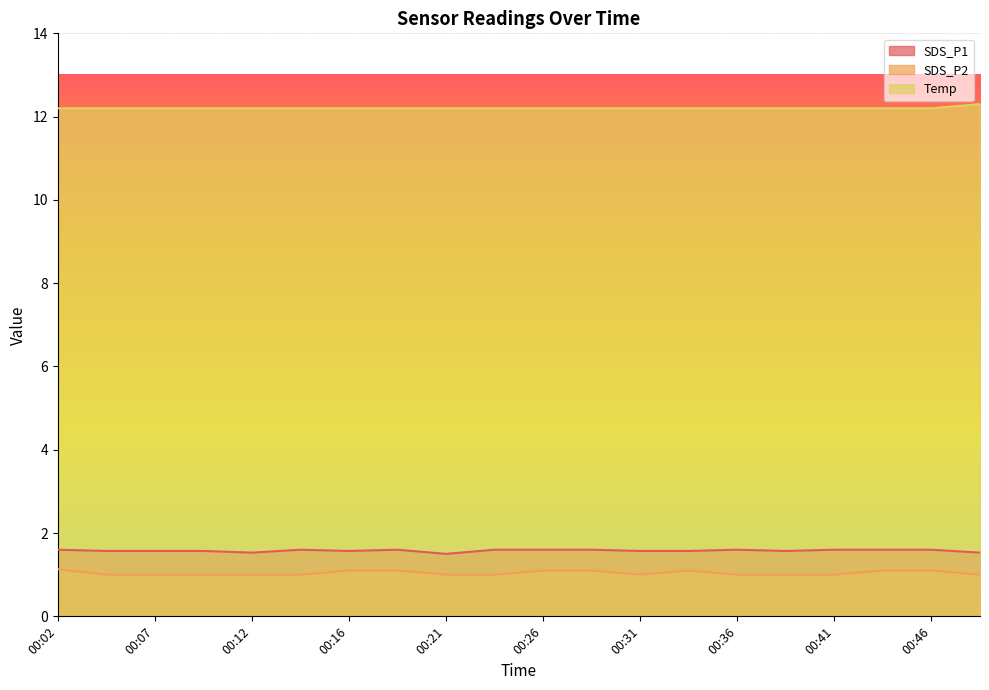

At how many categories does at least one series exceed 3?

20